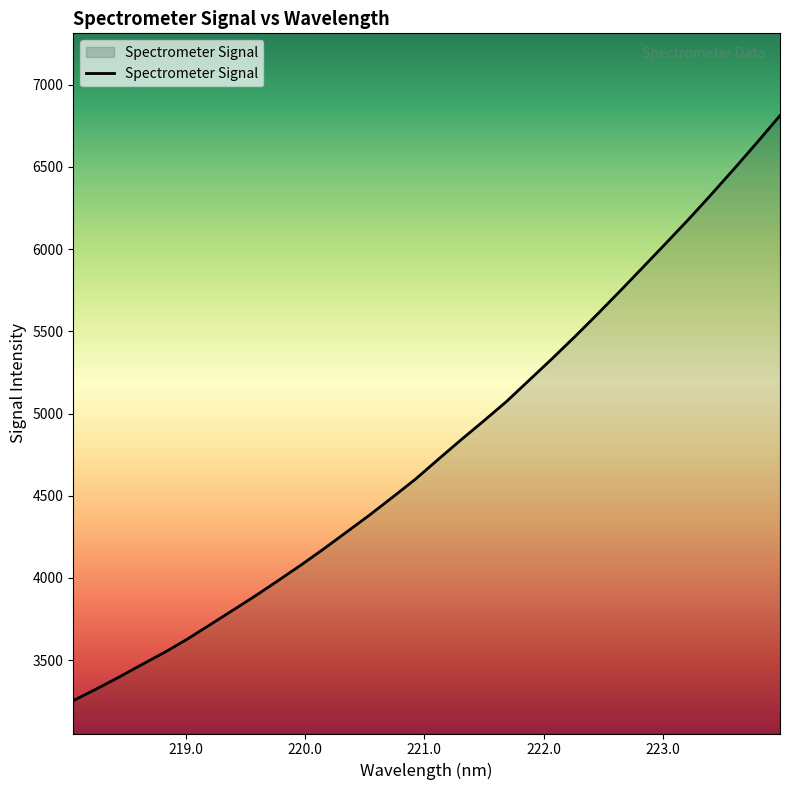

Count the number of data series in this chart.

1